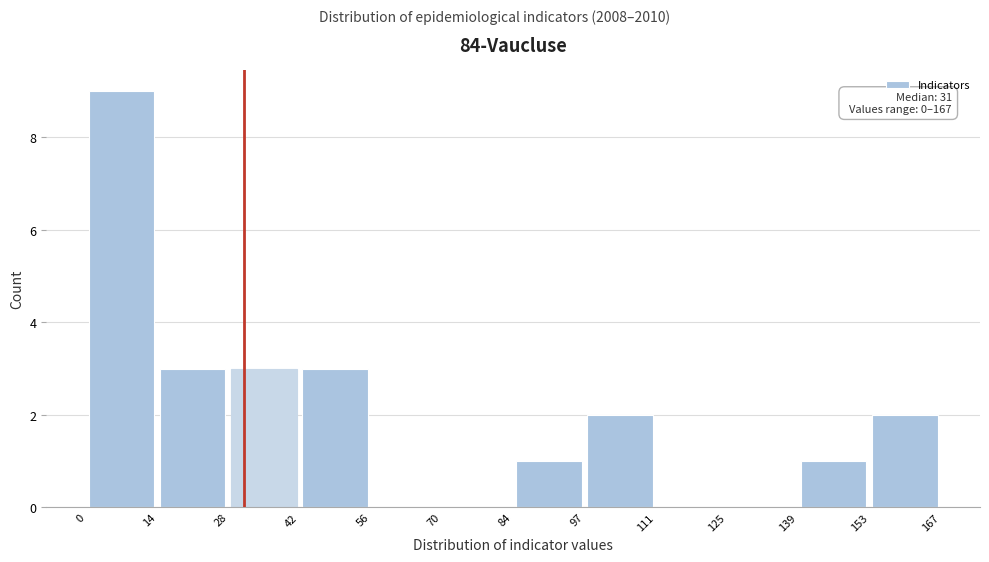

Over which range of the x-axis is the bar tallest?

0 to 14